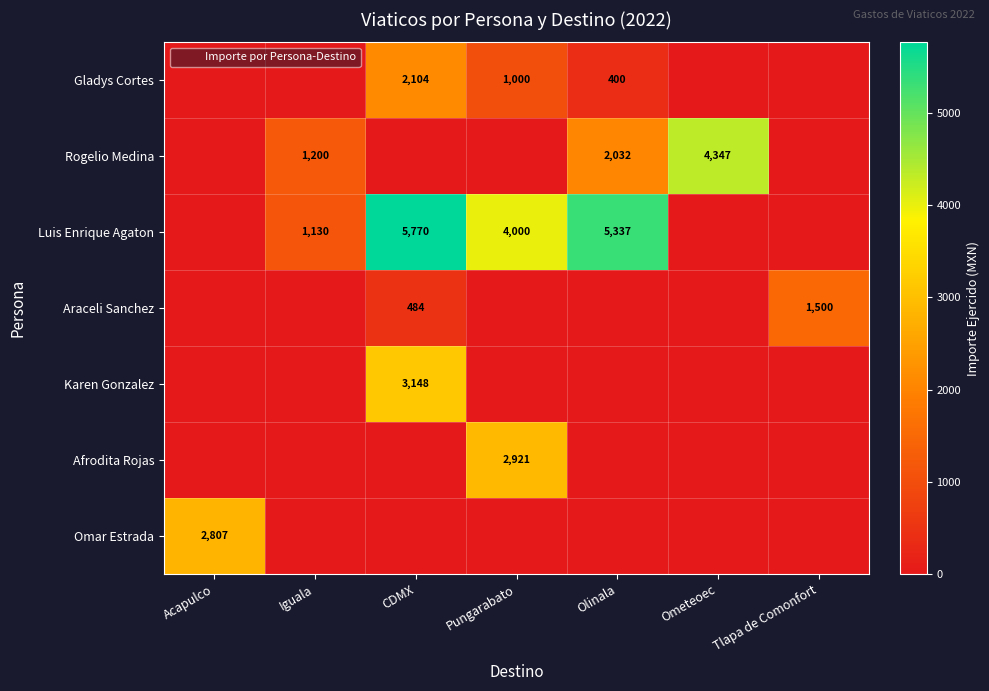

At which category does the chart reach its minimum across all series?

Acapulco